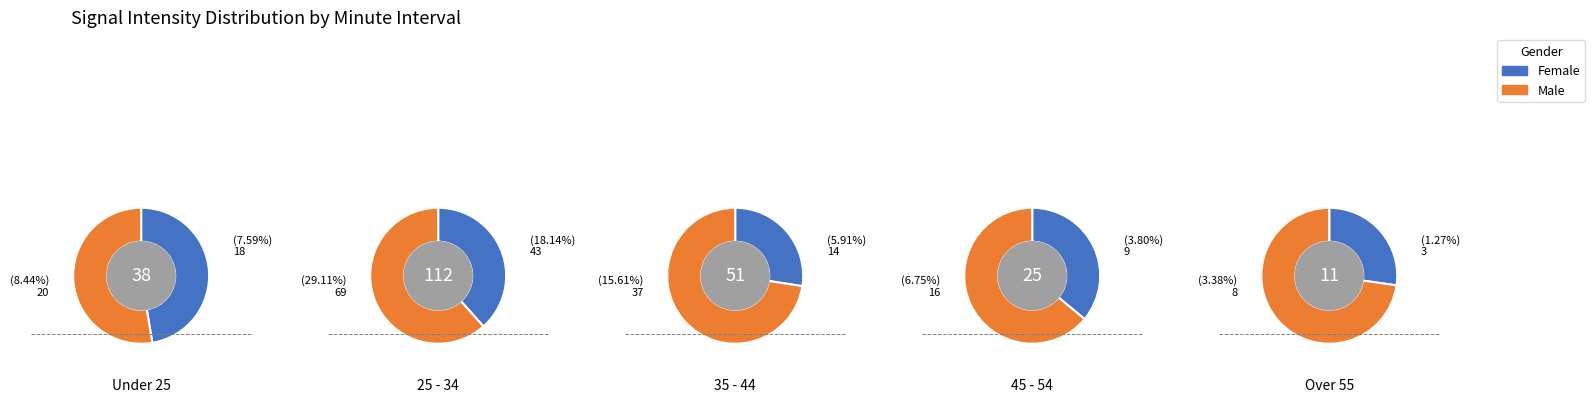

Is 1 the majority of the pie?

No